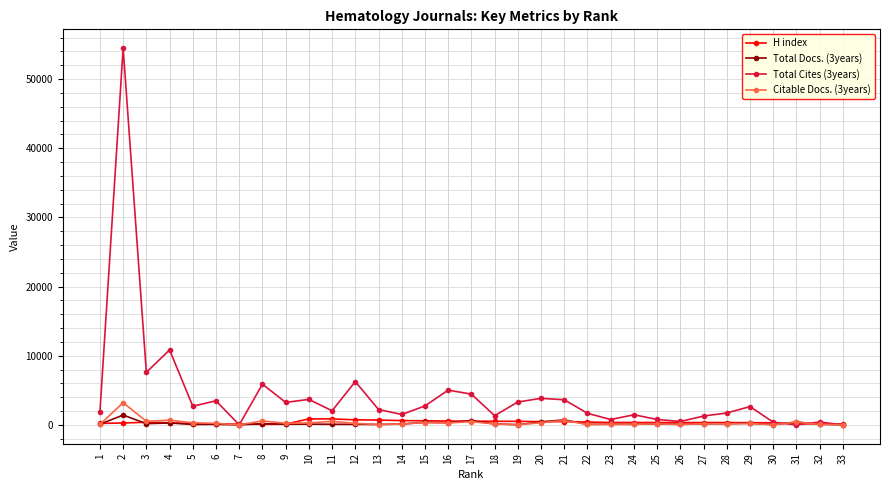

What is the difference between the maximum and minimum values in the Total Cites (3years) series?

54479